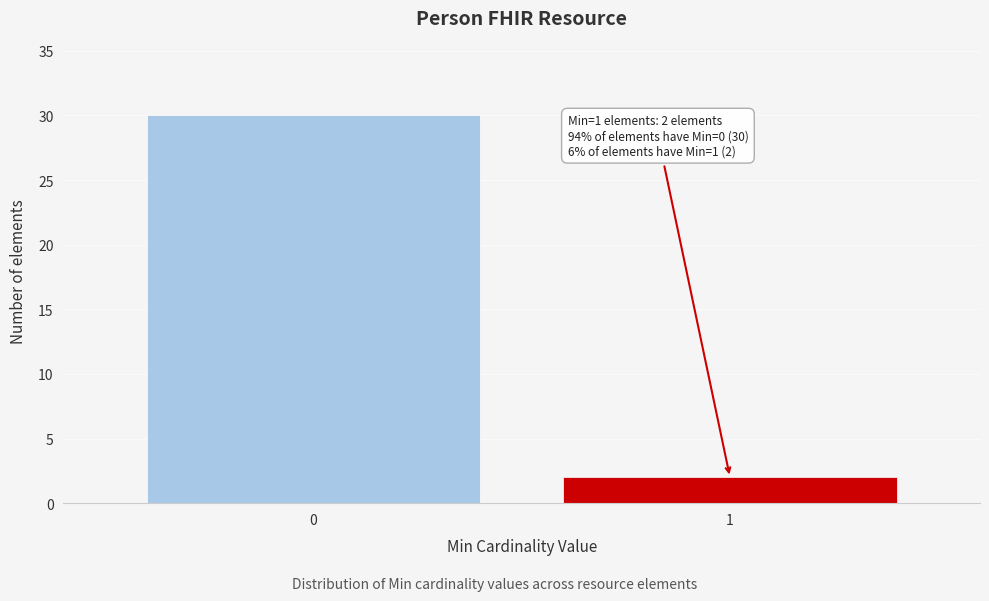

Reading left to right, transcribe all the data shown in this chart.

30	2